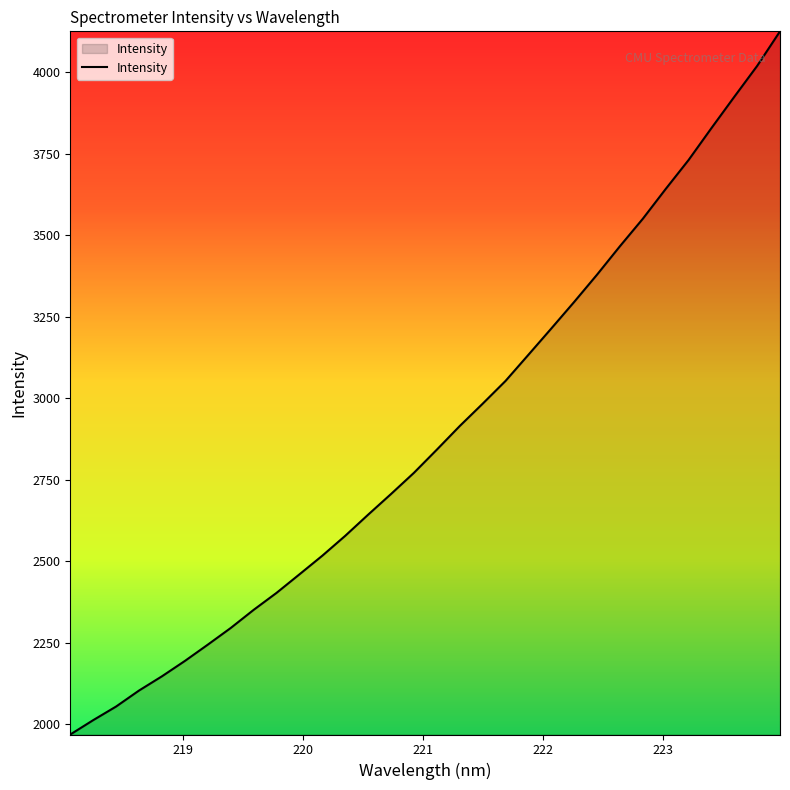

What is the minimum value shown in the chart?

1968.2